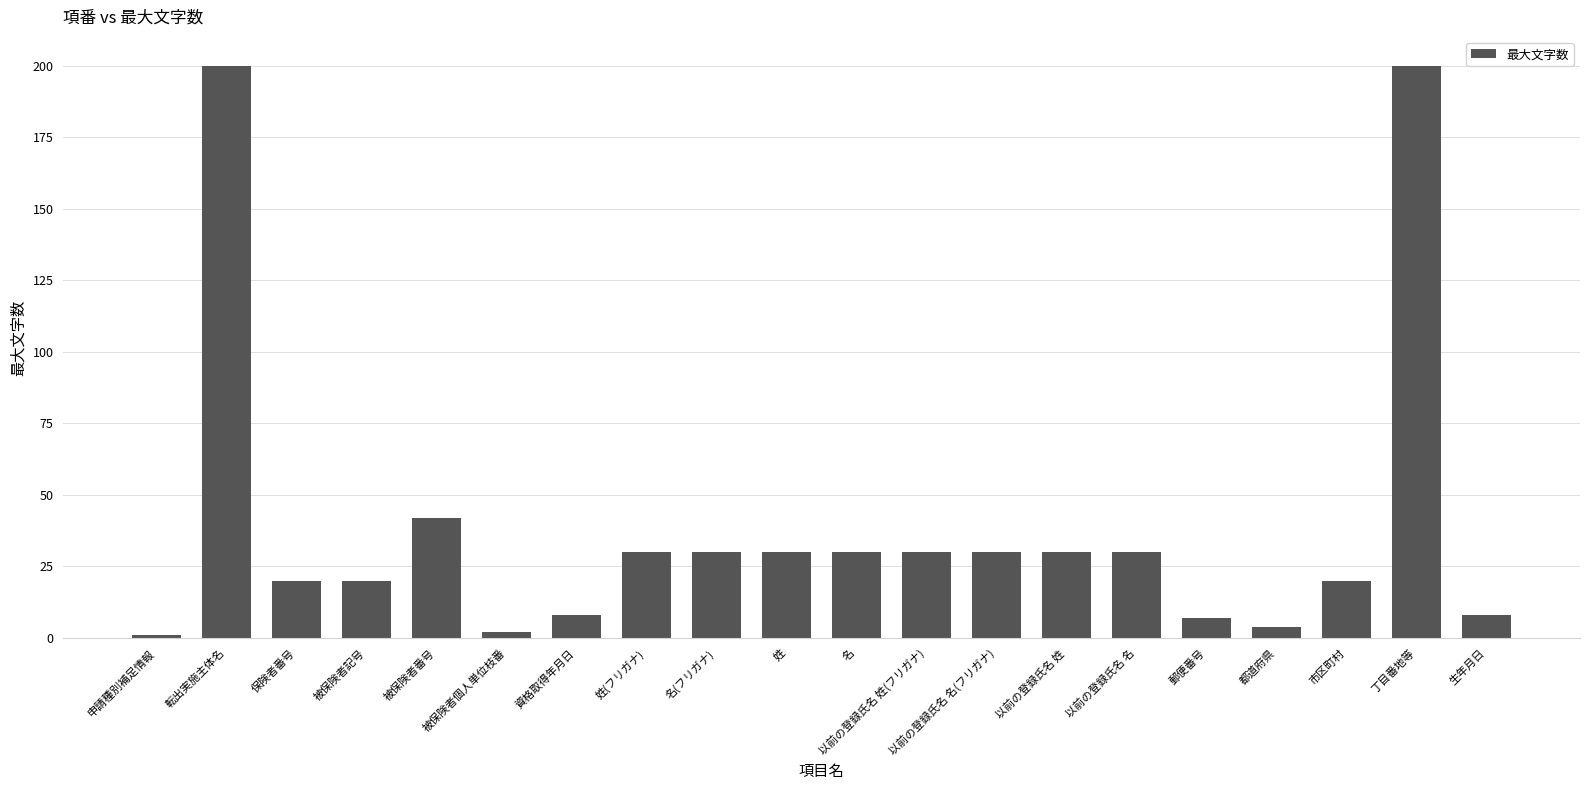

Where is the data nearest to the value 100?

被保険者番号